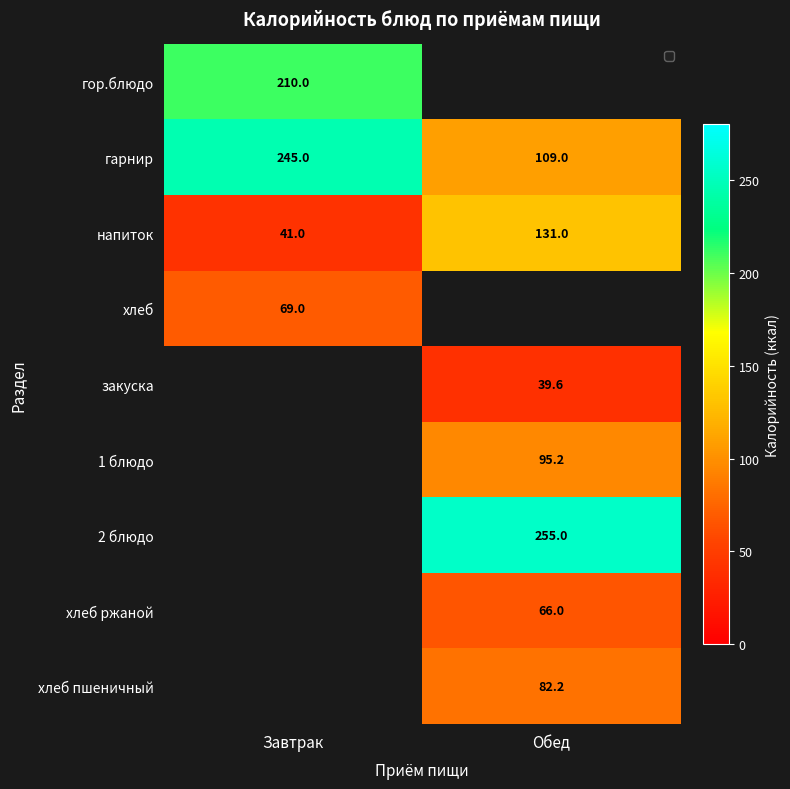

The хлеб ржаной series shows 66.0 at Обед. True or false?

True